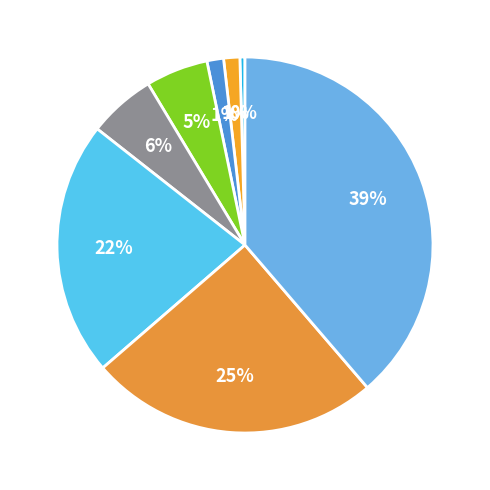

Count the number of slices in the pie.

8